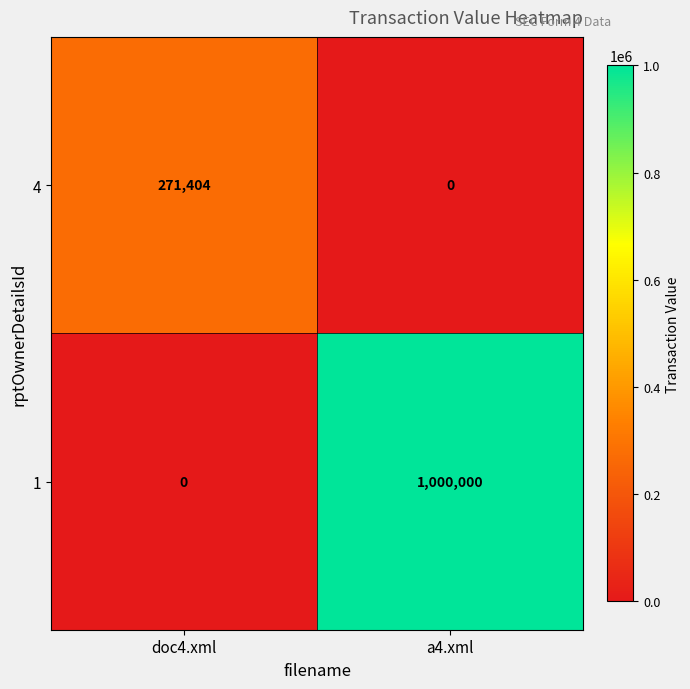

What is the difference between the highest and lowest values at doc4.xml?

271404